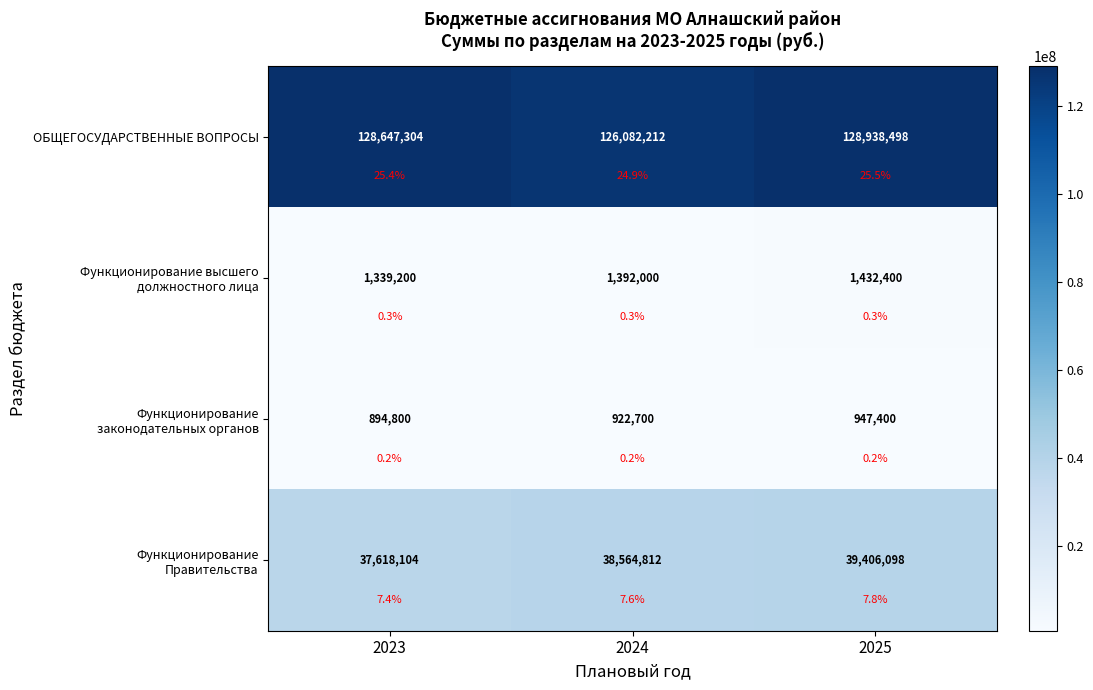

How many data points in Функционирование законодательных органов are above 922700?

1